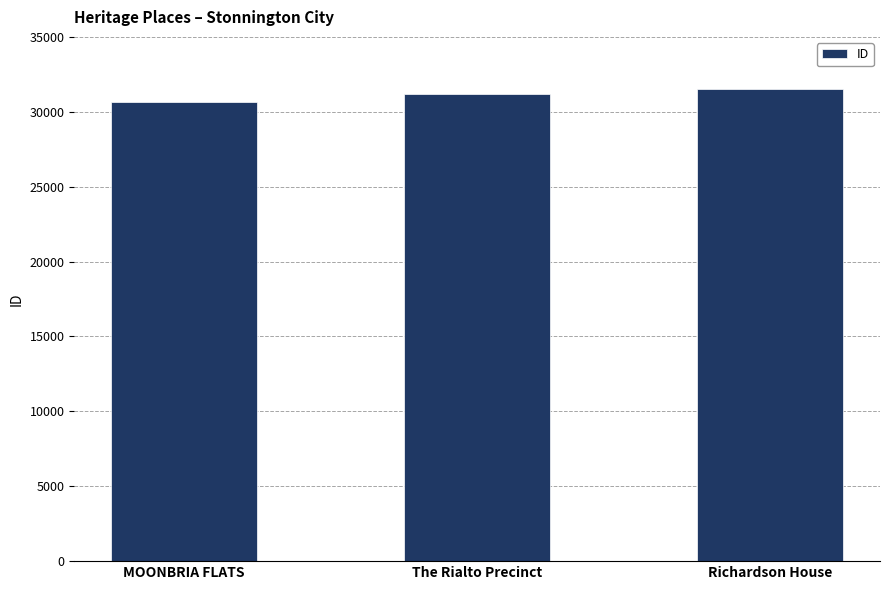

Which category has the lowest value across all series?

MOONBRIA FLATS